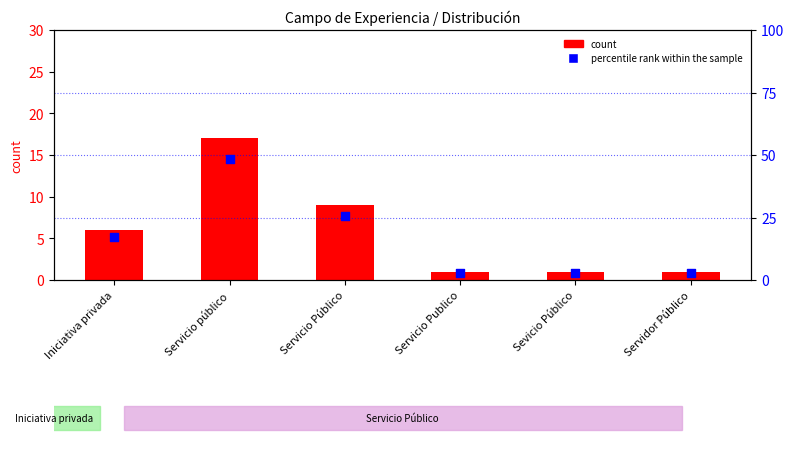

What are all the series names shown in the legend?

count, percentile rank within the sample